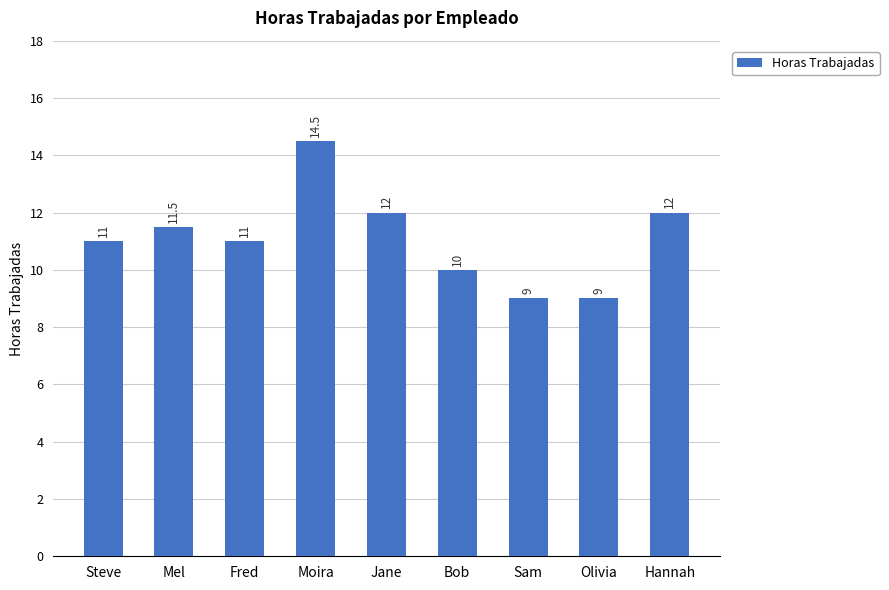

What is the maximum value shown in the chart?

14.5